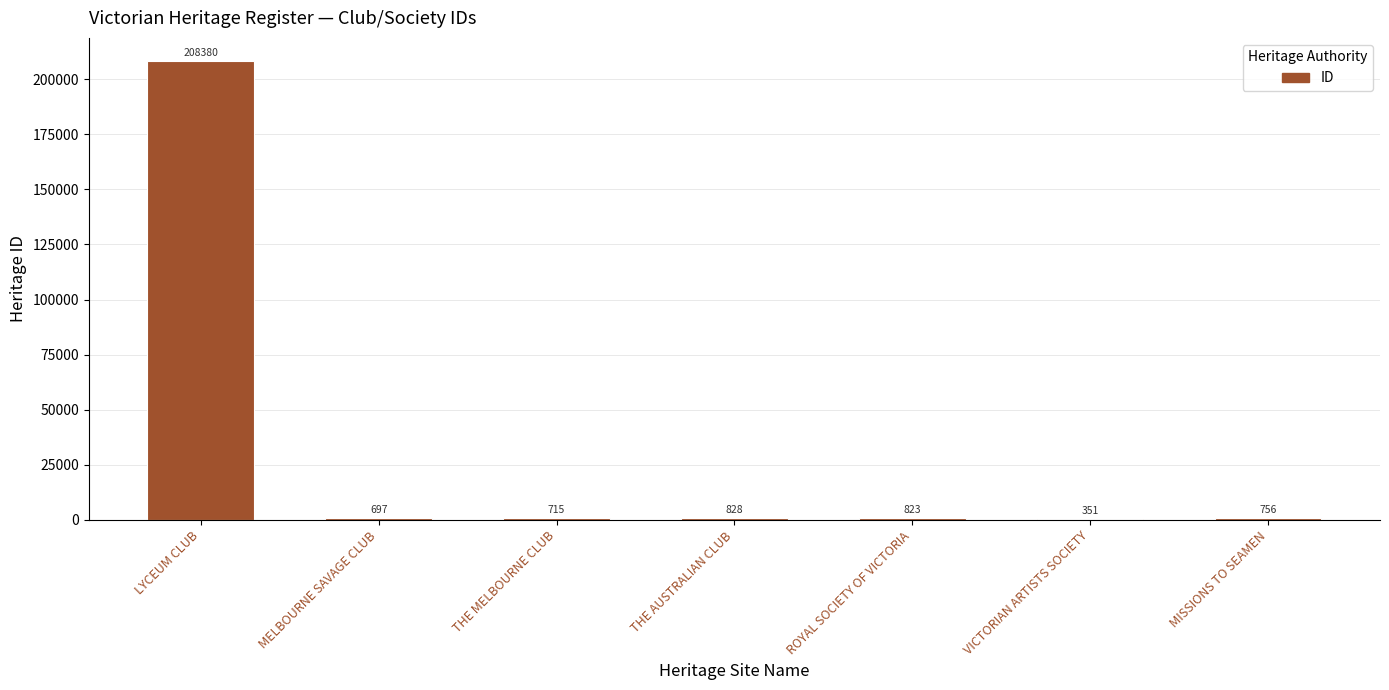

Is it true that the value at MISSIONS TO SEAMEN is 756?

True